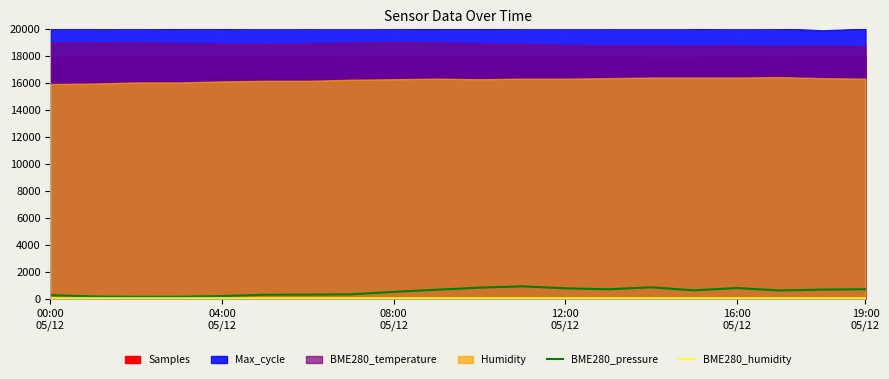

What is the highest value of the BME280_pressure series?

918.8